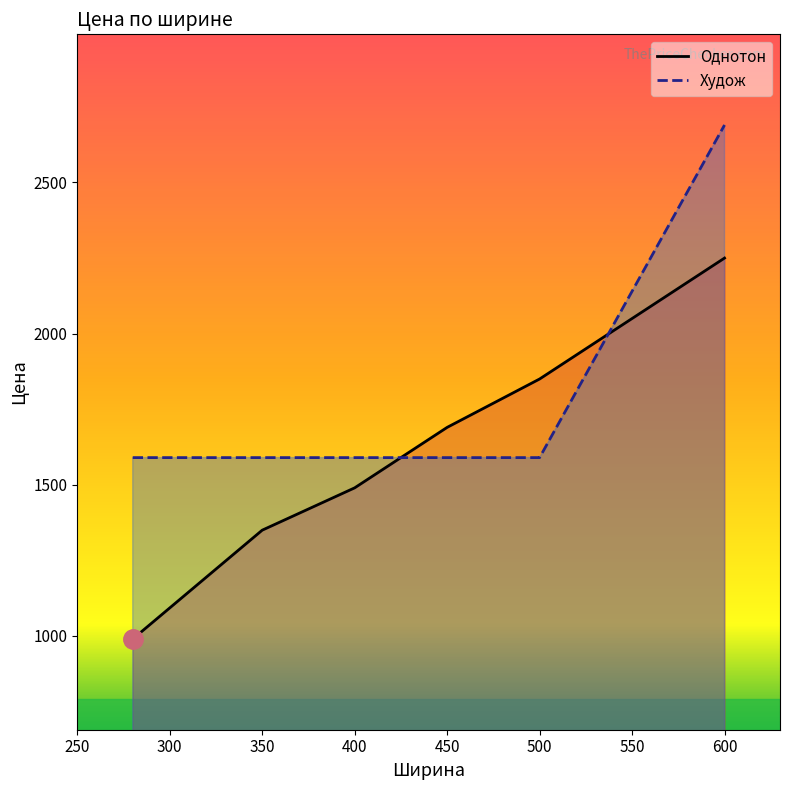

Is the value of Однотон at 350 greater than the value of Худож at 350?

No